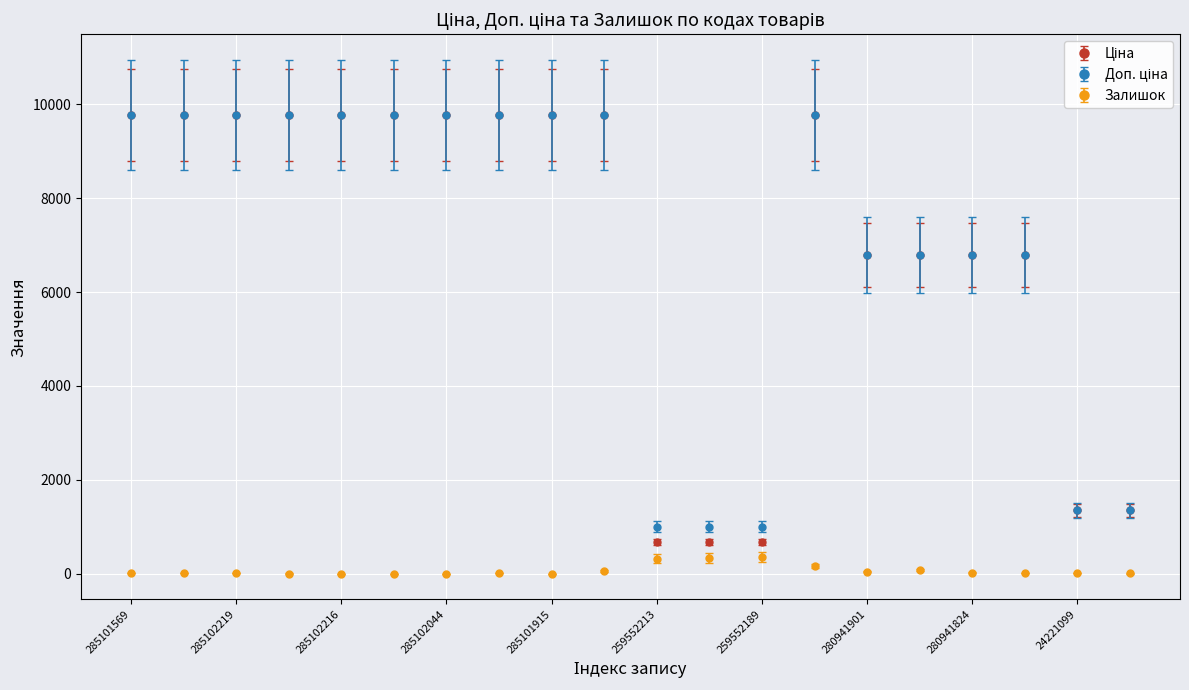

True or false: Залишок has more than 0 interior local peaks.

True